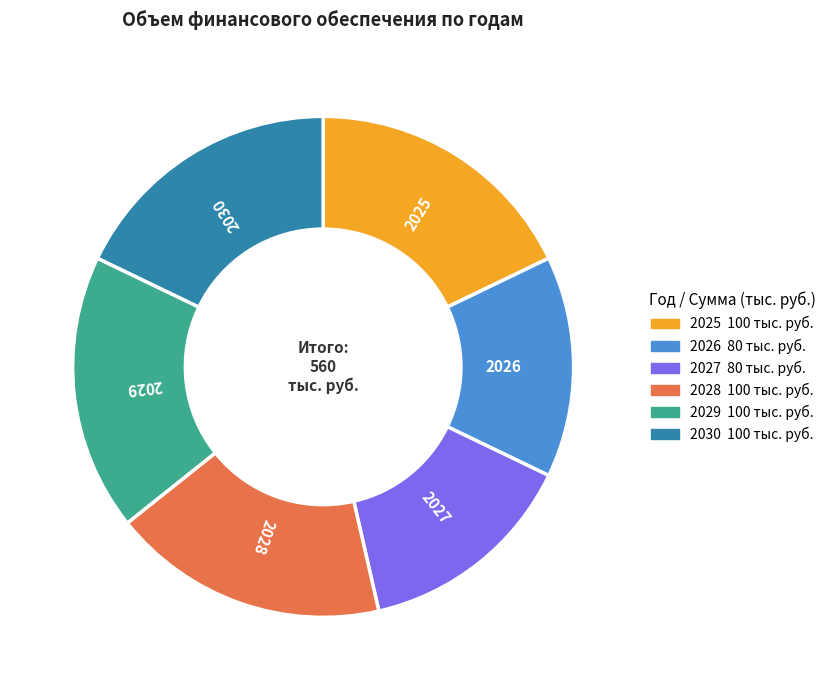

True or false: 2028 accounts for 10% of the total.

False